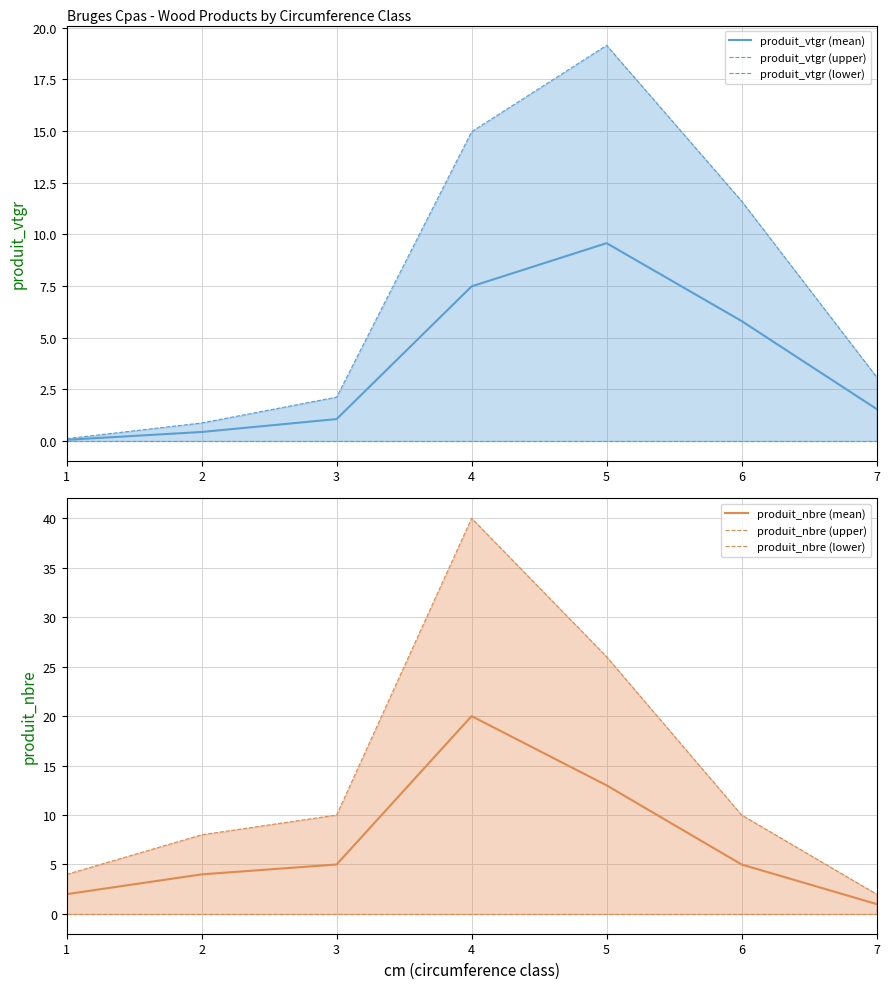

True or false: produit_nbre (mean) has more than 0 points higher than both neighbors.

True